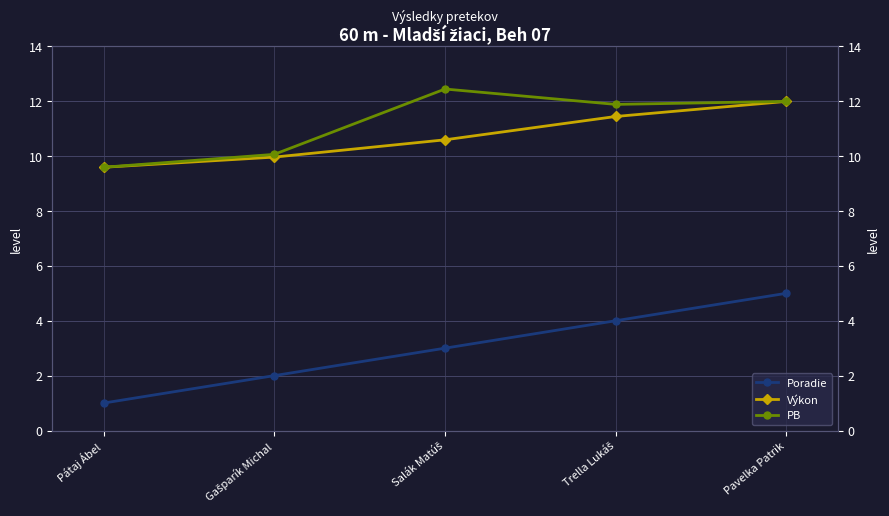

Between Salák Matúš and Trella Lukáš, which series saw the biggest shift?

Poradie